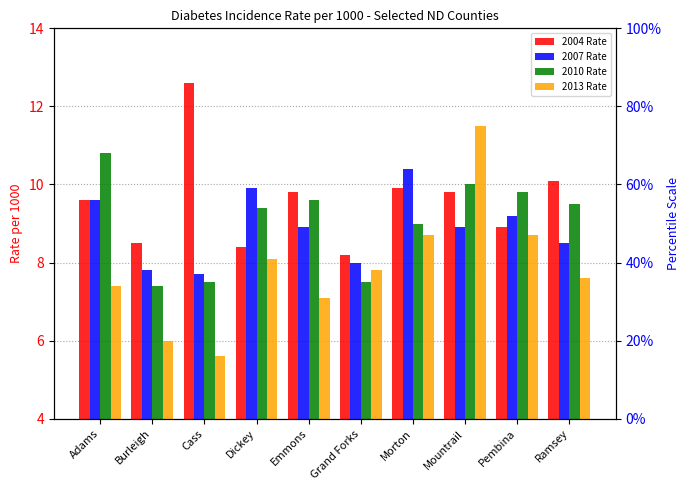

What are all the series names shown in the legend?

2004 Rate, 2007 Rate, 2010 Rate, 2013 Rate